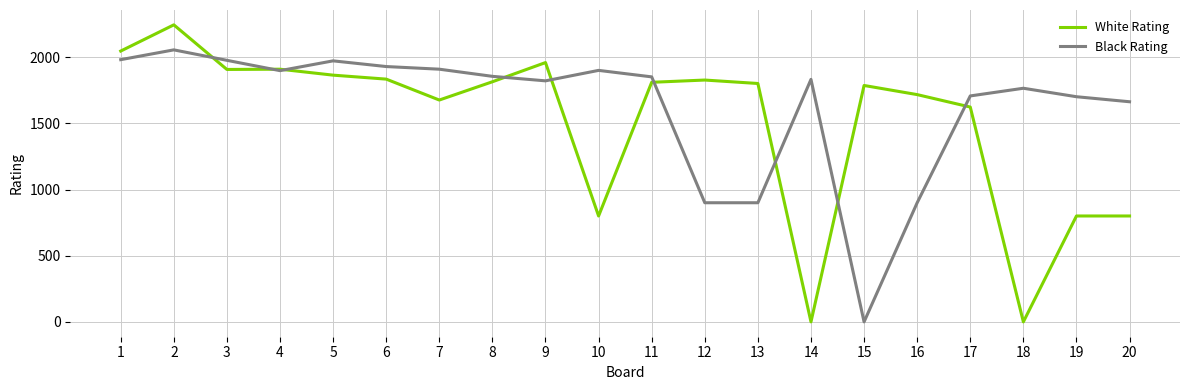

Where does the White Rating series first go above 1810?

1